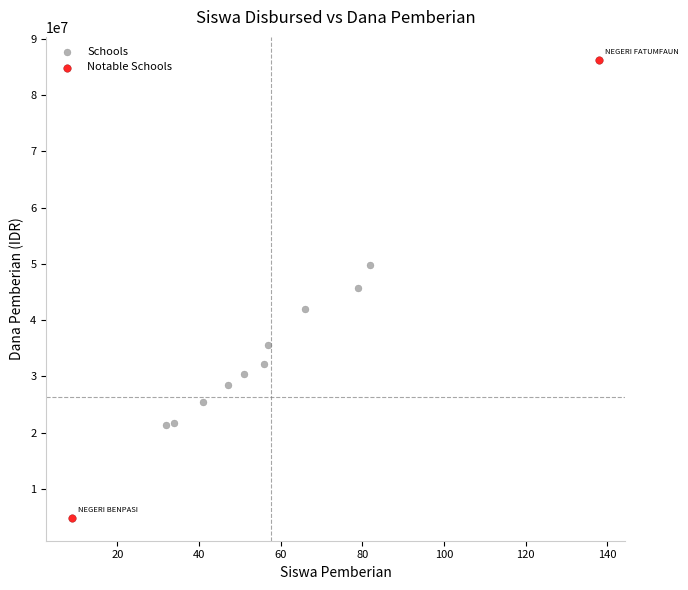

What are all the series names shown in the legend?

Schools, Notable Schools